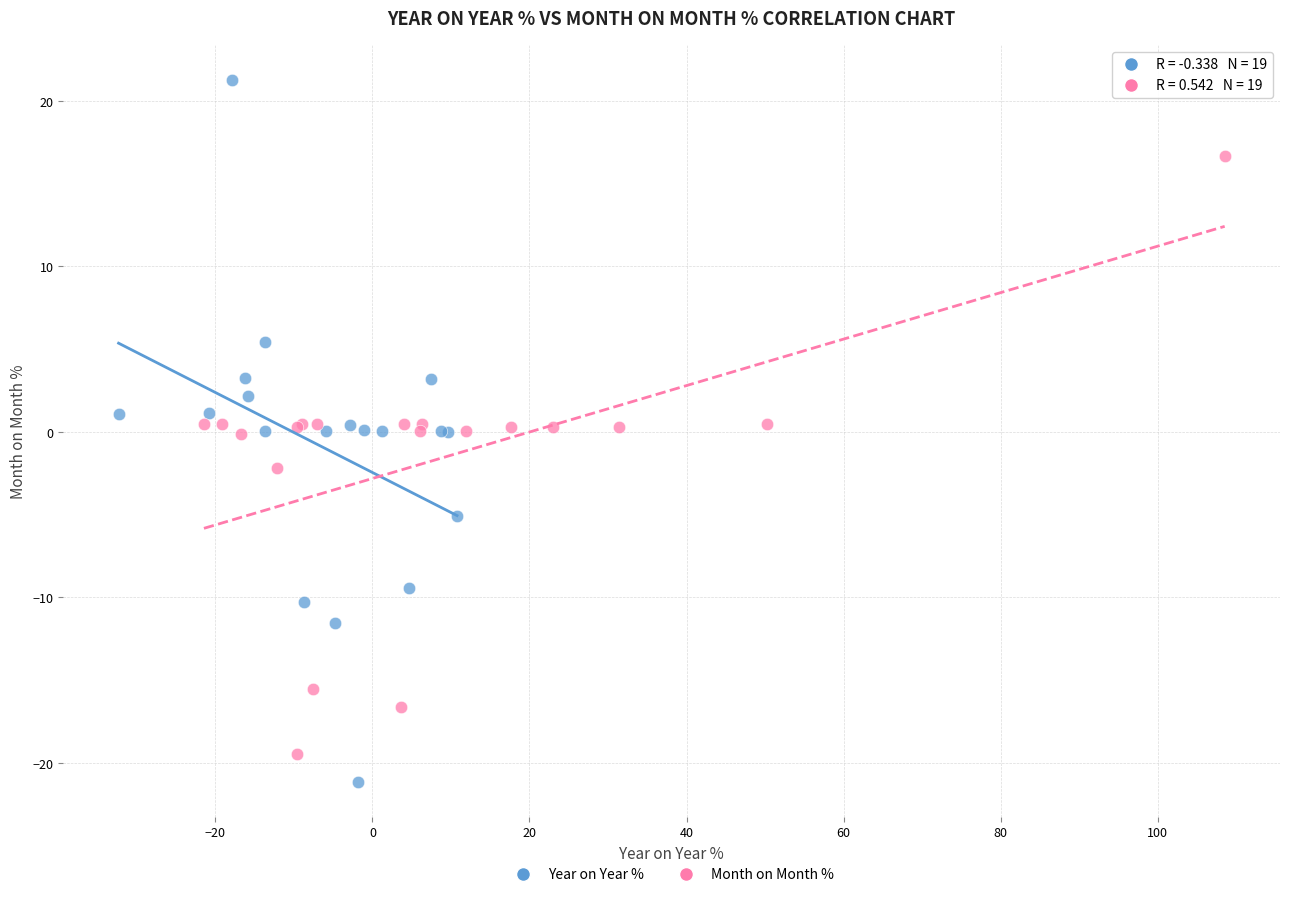

Which series has the largest Y range (max minus min)?

Year on Year %